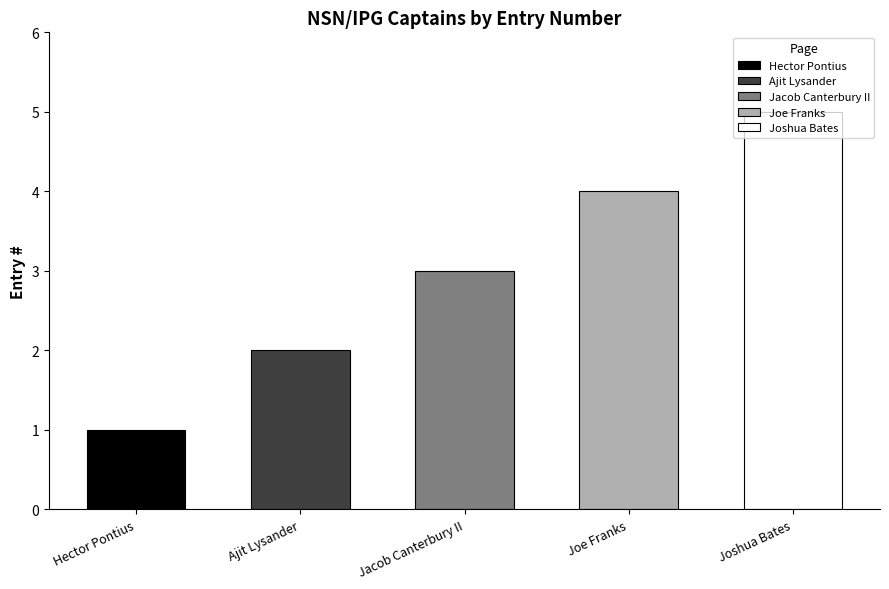

Is it true that the value at Hector Pontius is 1?

True